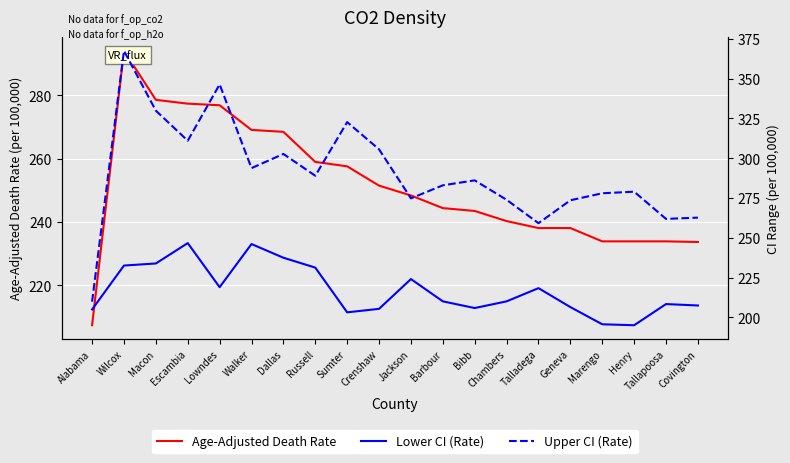

Which series has the largest total across all categories?

Upper CI (Rate)